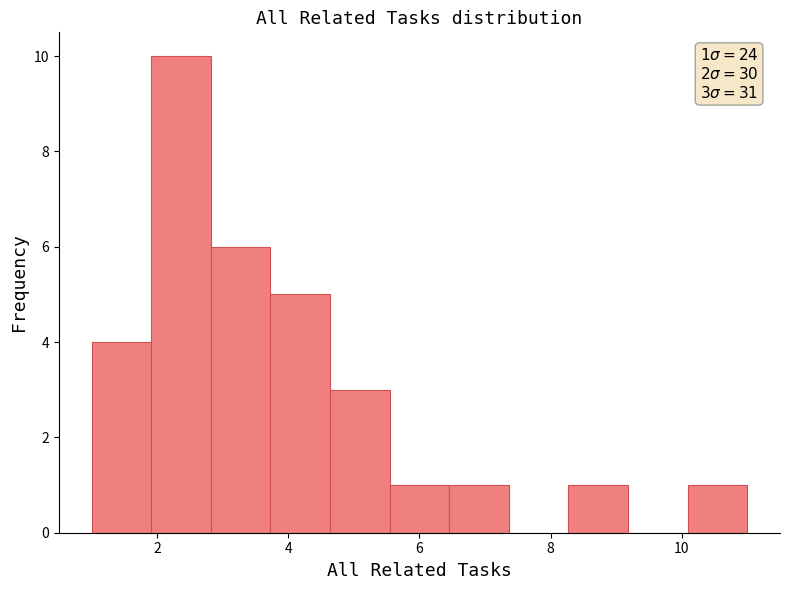

Over which range of the x-axis is the bar tallest?

2.0 to 2.8